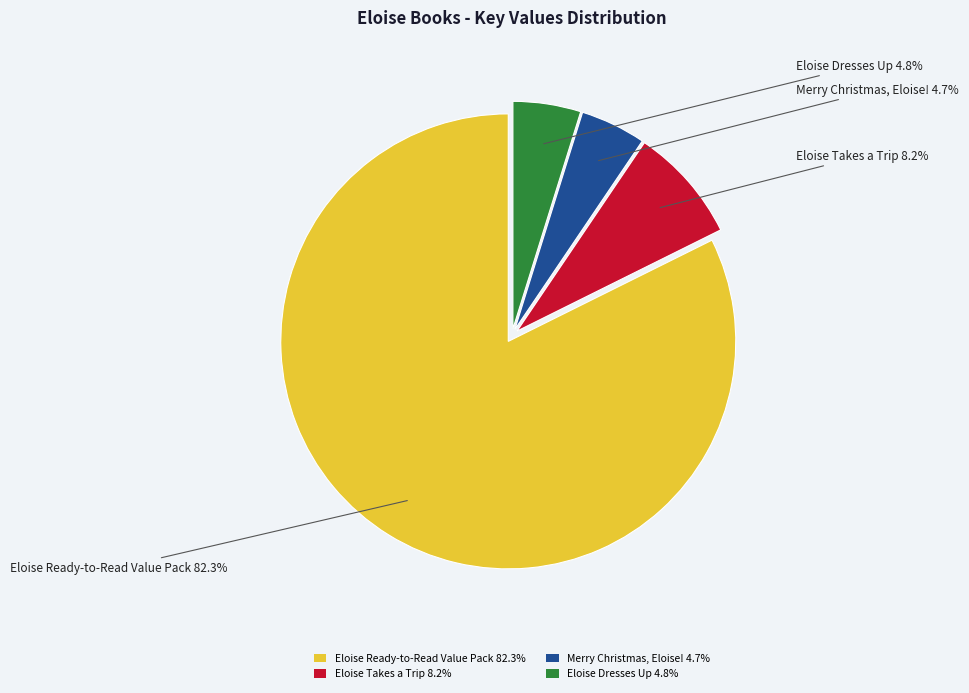

Count the number of slices in the pie.

4